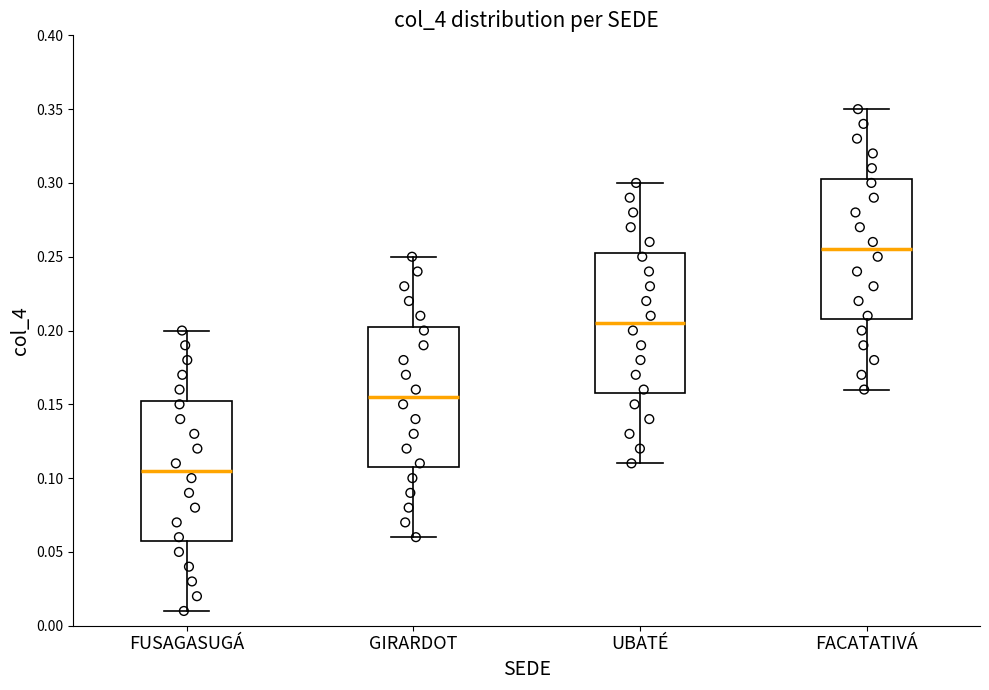

Where is the upper edge of the box for FUSAGASUGÁ on the y-axis? The values are not printed on the chart, so give them approximately, as read against the axis.

0.155